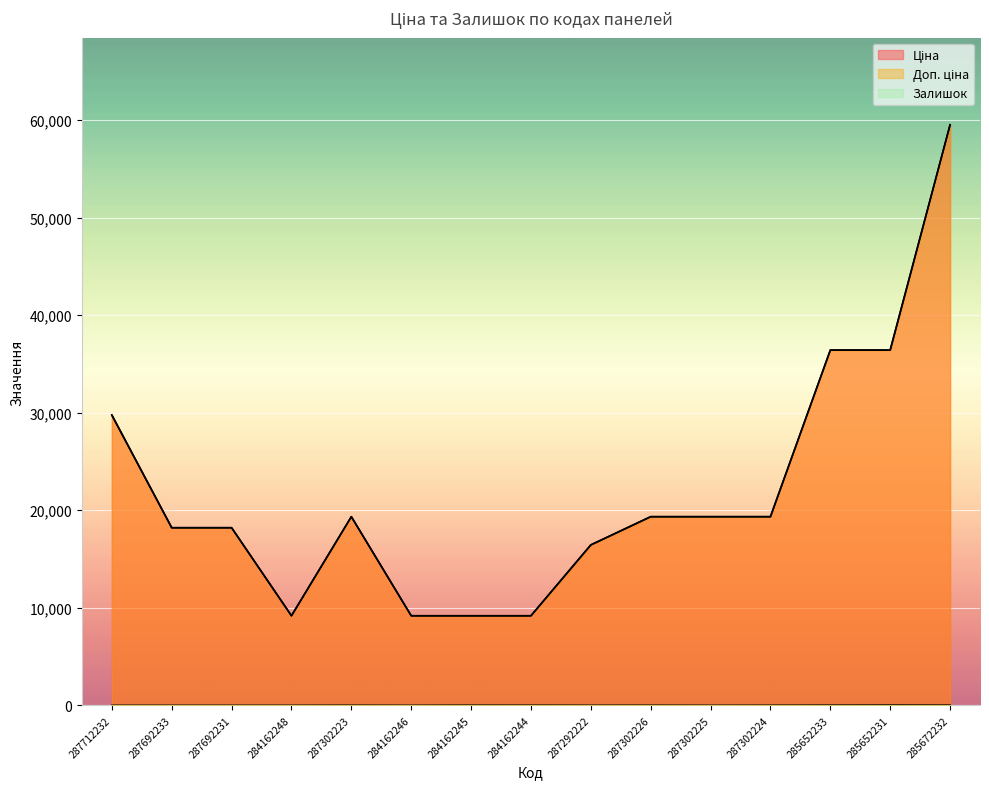

List the series in order of their peak value, highest first.

Ціна, Доп. ціна, Залишок